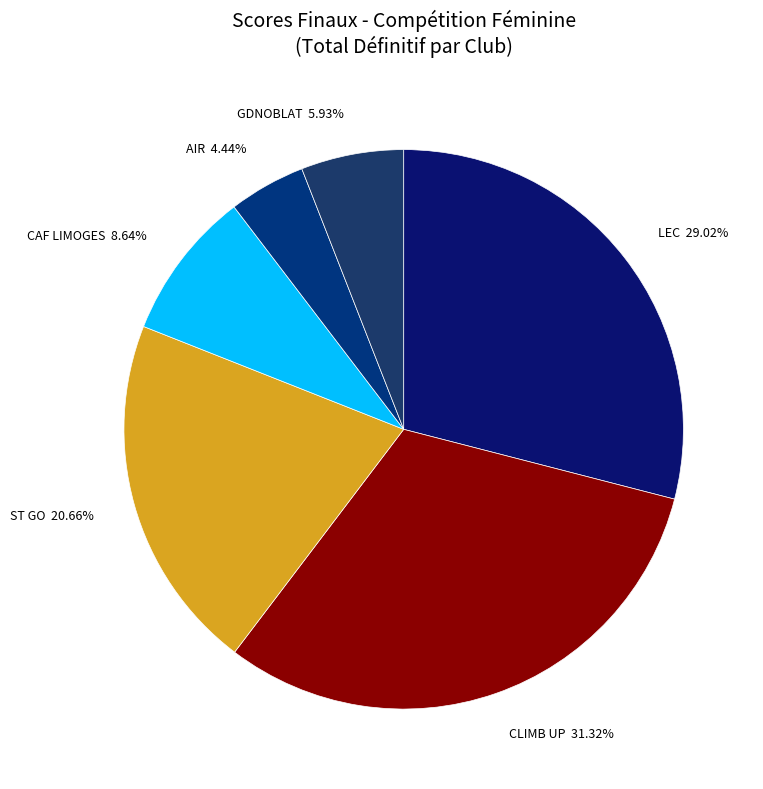

What is the ratio of the value at GDNOBLAT to the value at AIR?

1.3